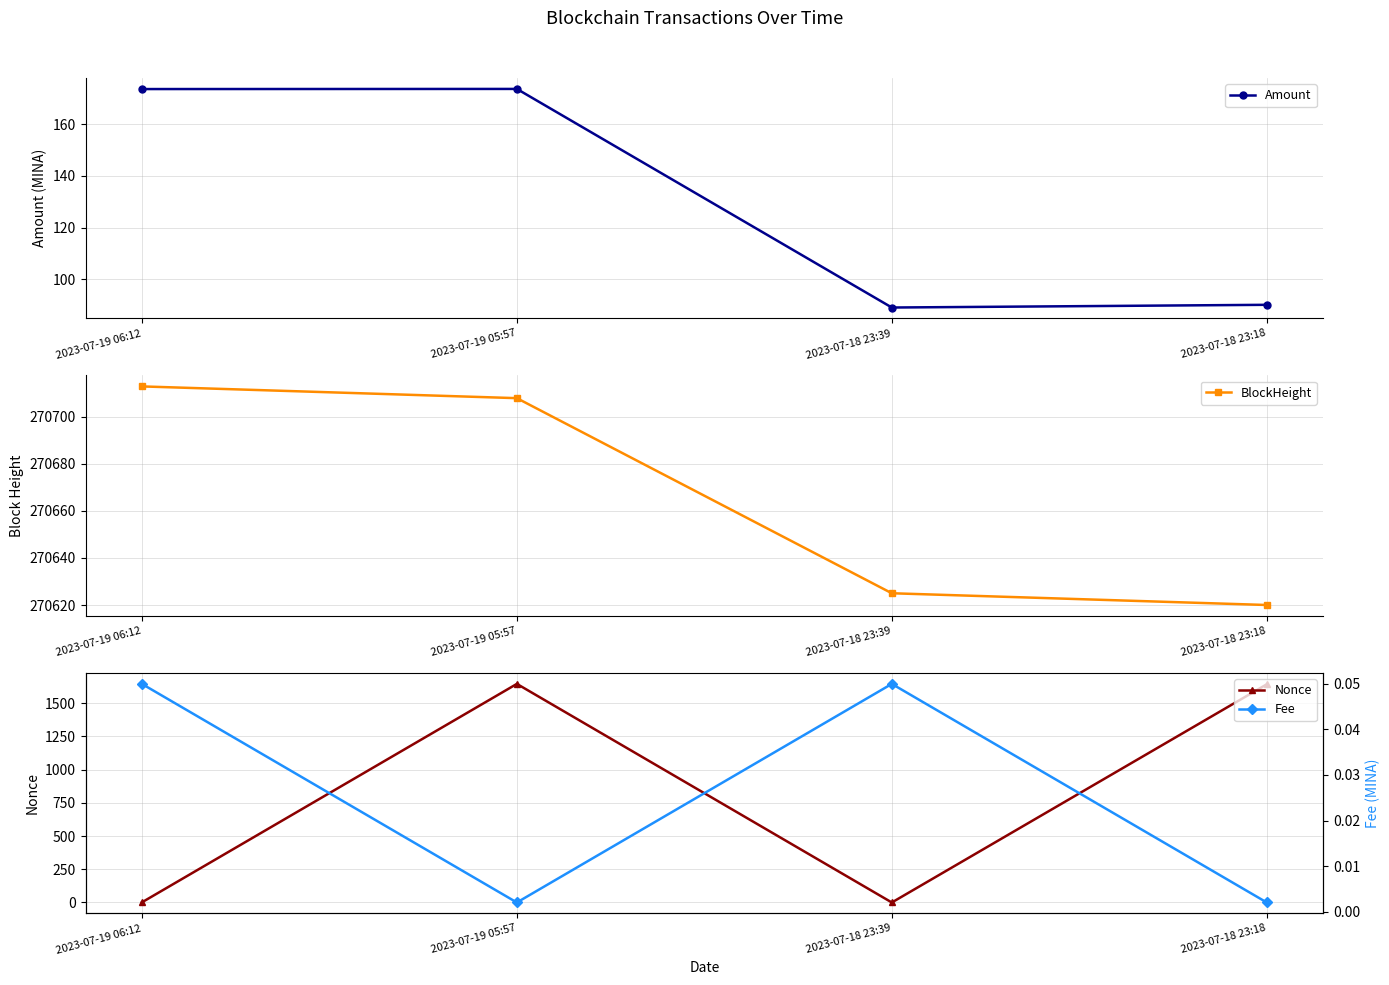

What position from the right is 2023-07-19 06:12?

4